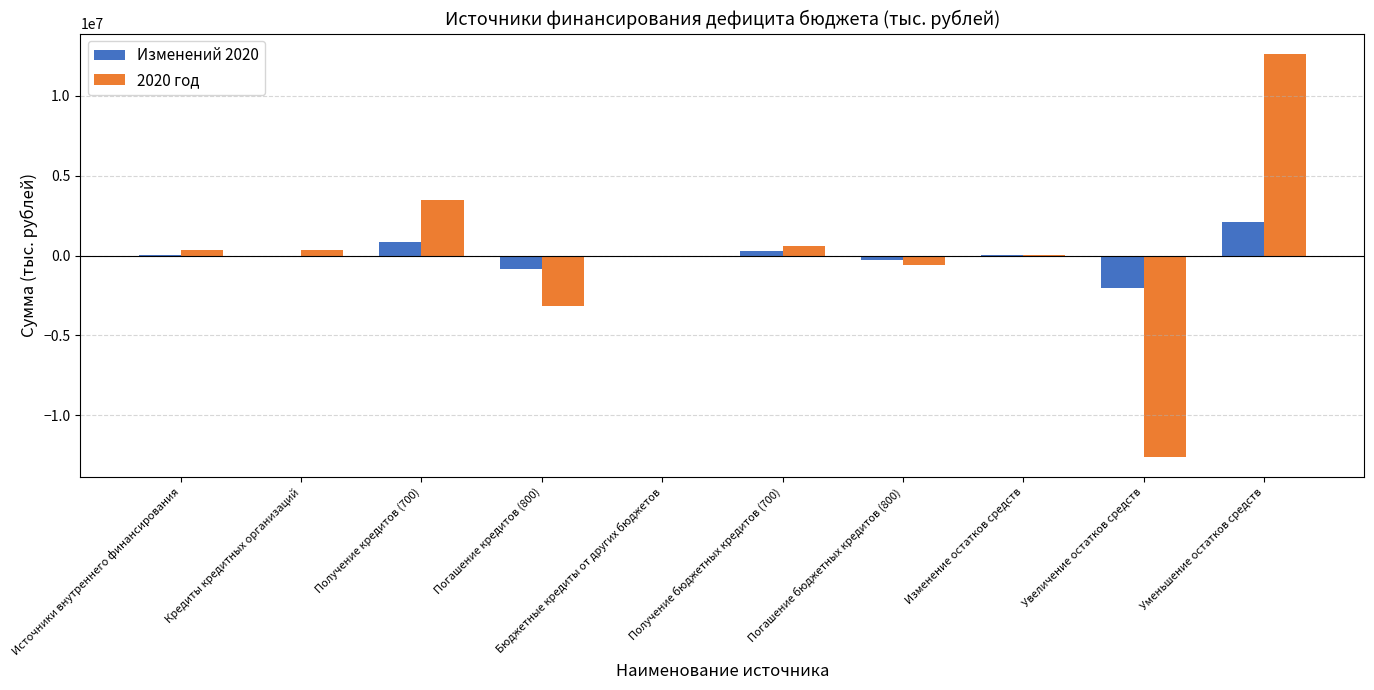

Which series changed the most between Кредиты кредитных организаций and Уменьшение остатков средств?

2020 год